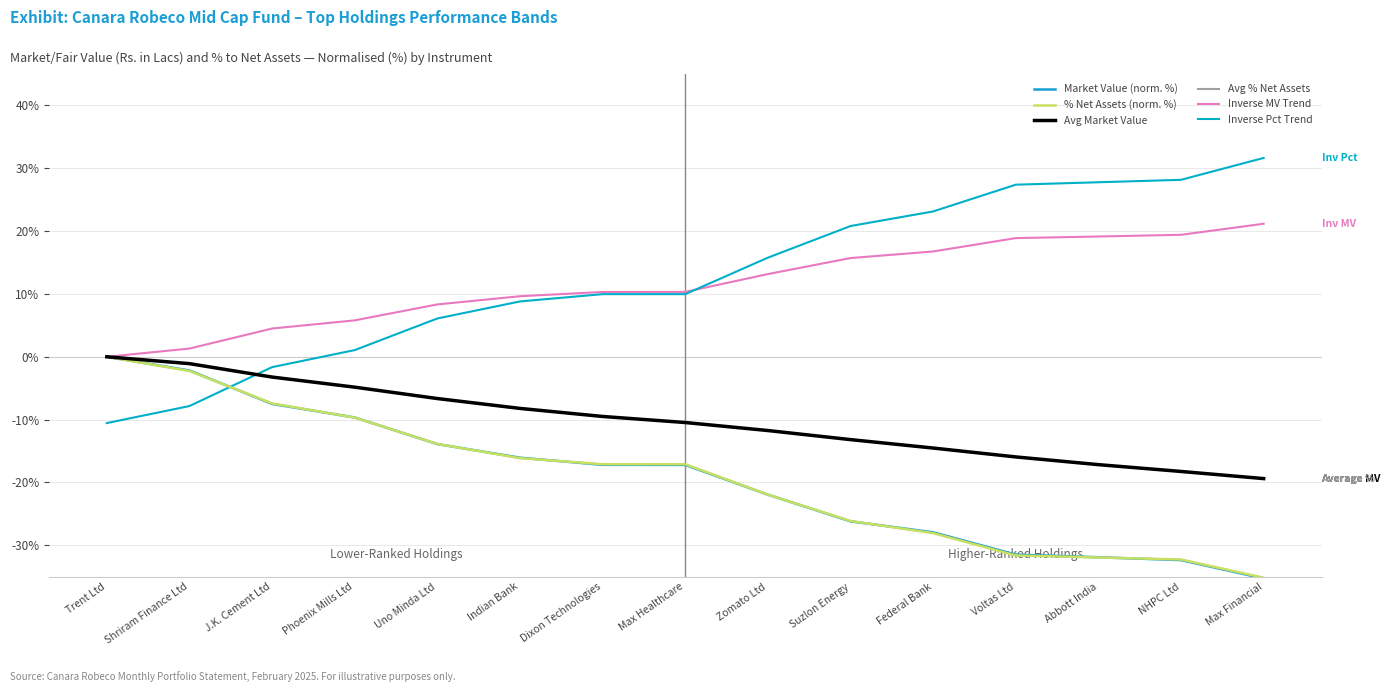

What is the total value across all series at Suzlon Energy?

-42.1